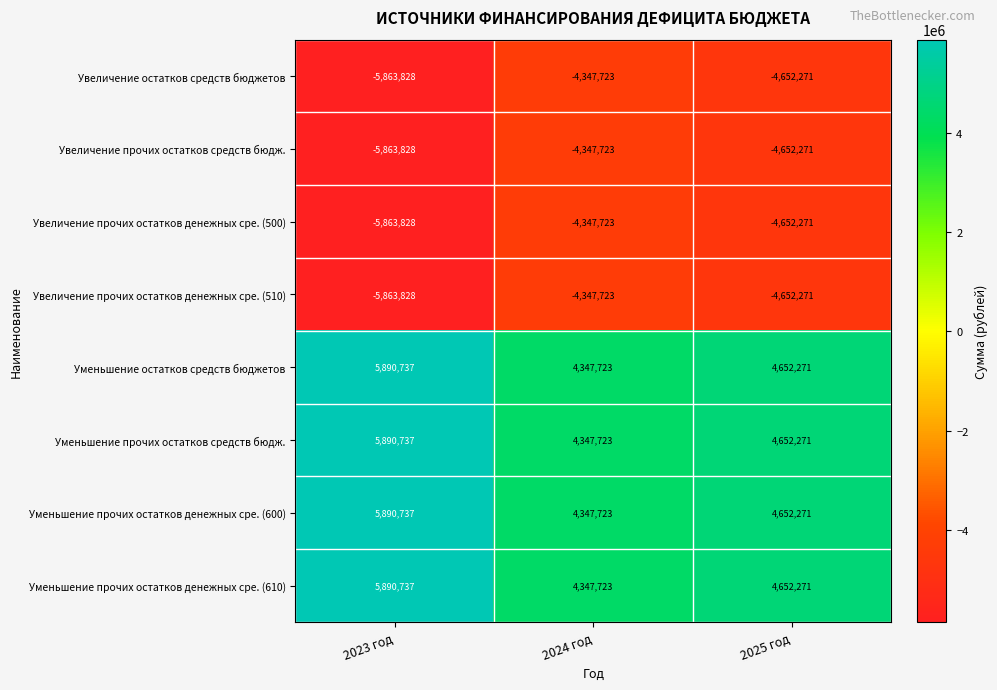

At which category is the sum across all series the highest?

2023 год